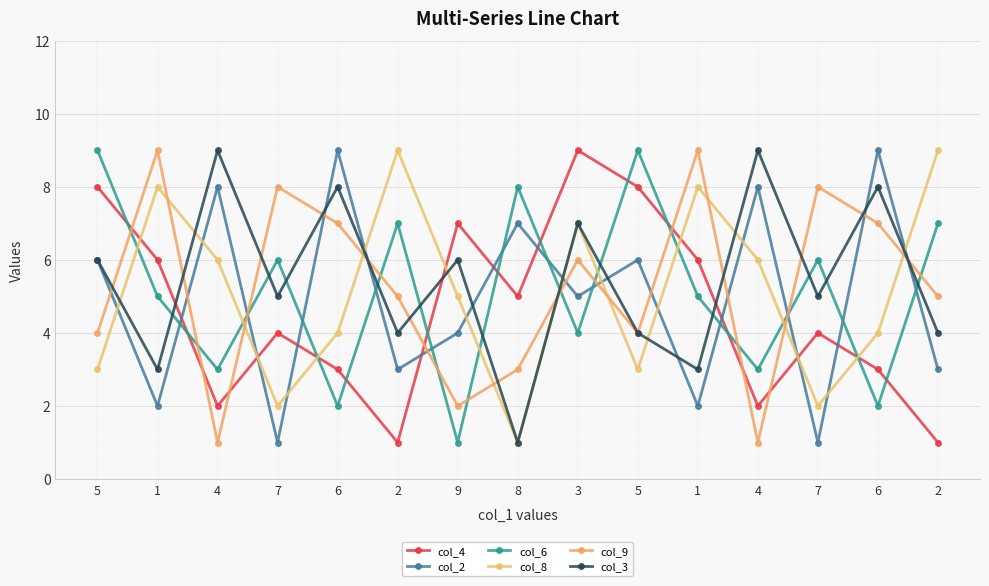

What is the difference between the col_2 values at 9 and 3?

1